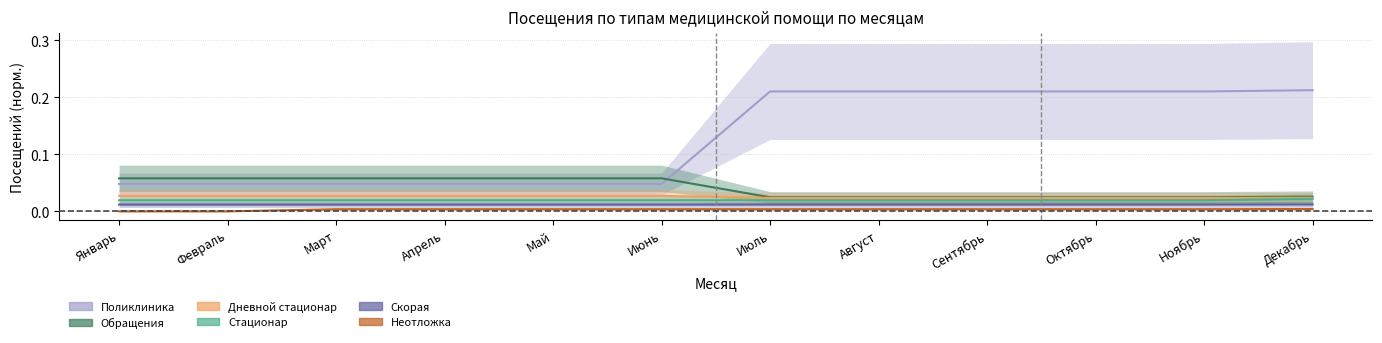

How many Дневной стационар values are between 0 and 1?

12